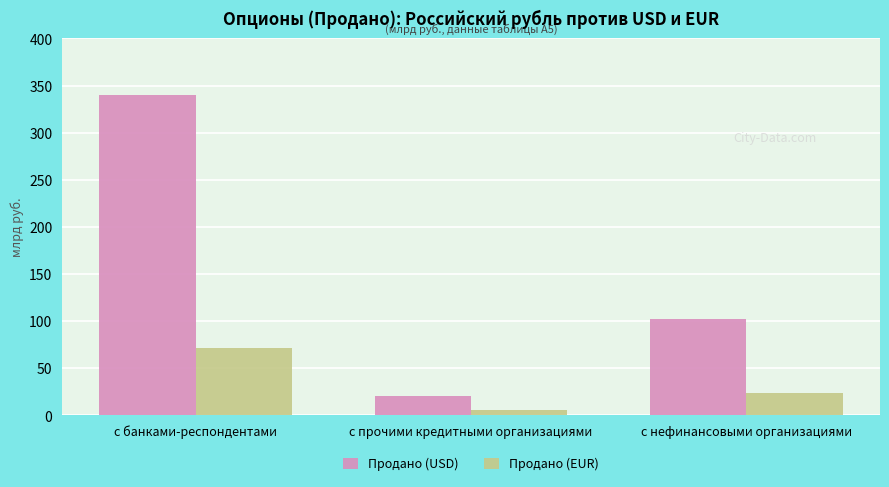

True or false: Продано (EUR) has a value of 38.6 at с нефинансовыми организациями.

False